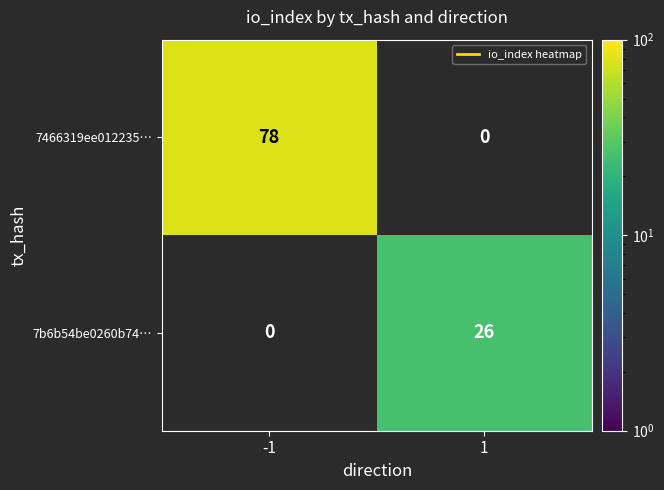

Is it true that 7b6b54be0260b74… equals 26 at 1?

True